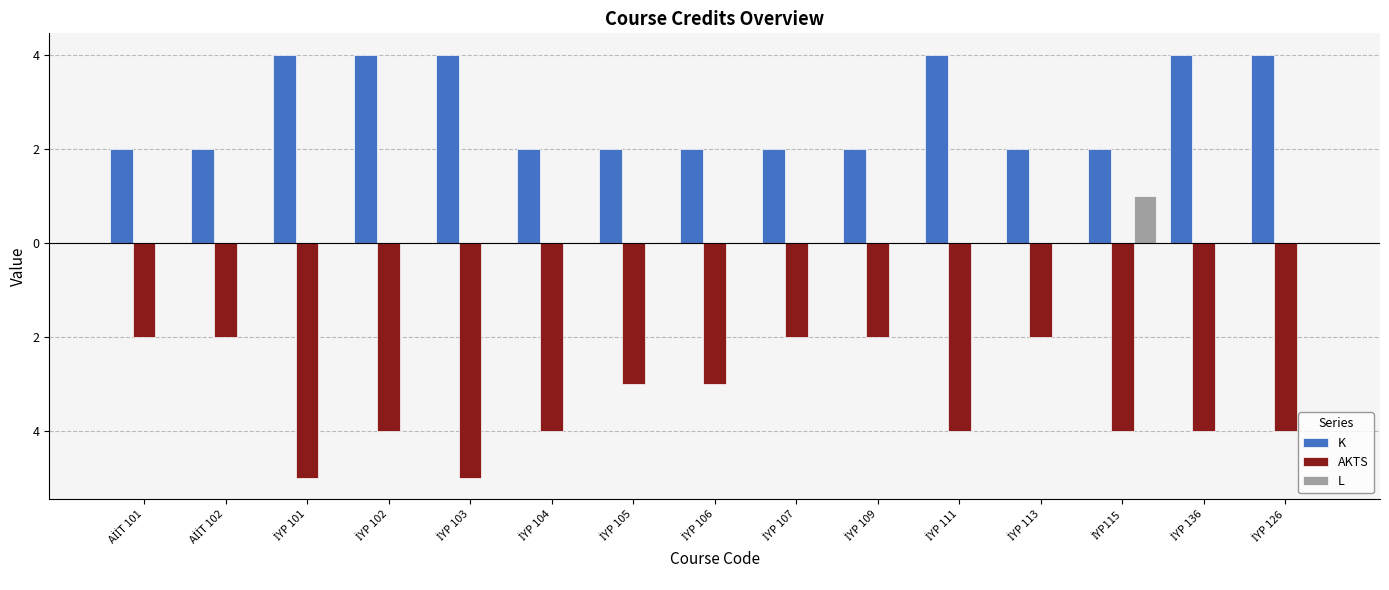

What are all the series names shown in the legend?

K, AKTS, L